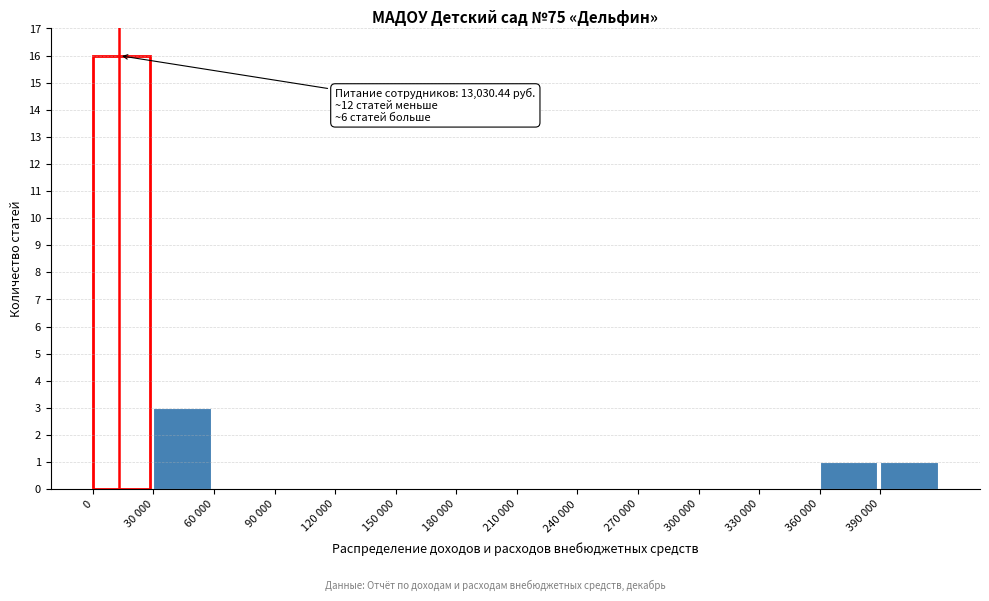

Reading right to left, transcribe all the data shown in this chart.

390 000=1	360 000=1	330 000=0	300 000=0	270 000=0	240 000=0	210 000=0	180 000=0	150 000=0	120 000=0	90 000=0	60 000=0	30 000=3	0=16